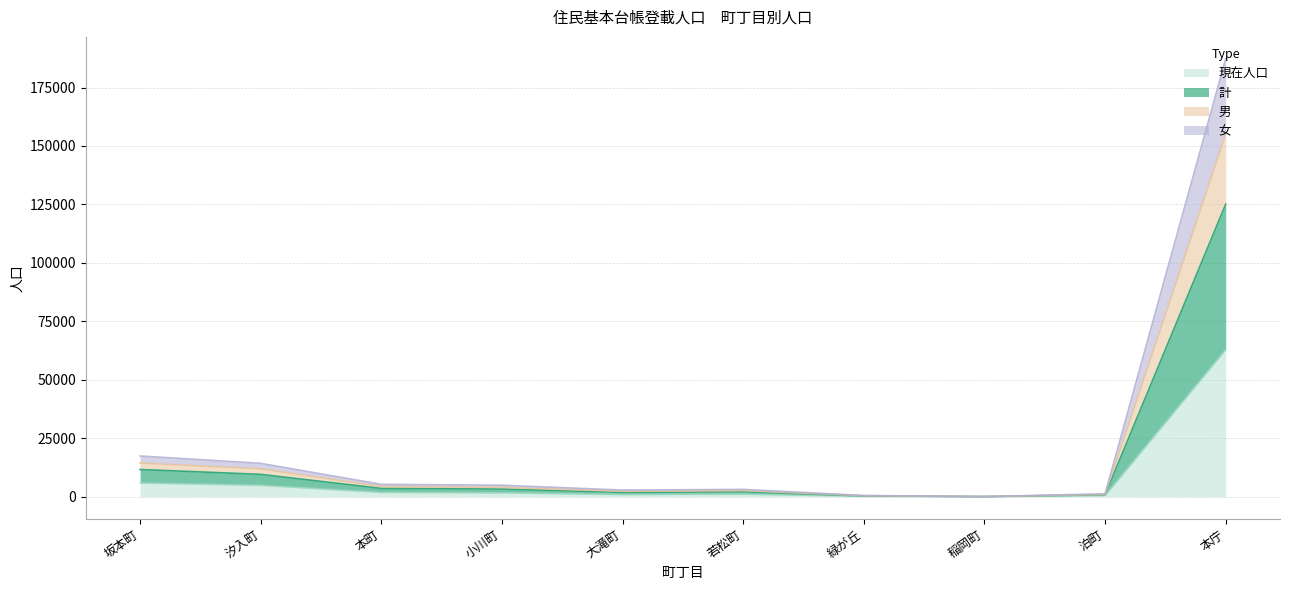

In 計, how many points are higher than both neighbors (excluding endpoints)?

1